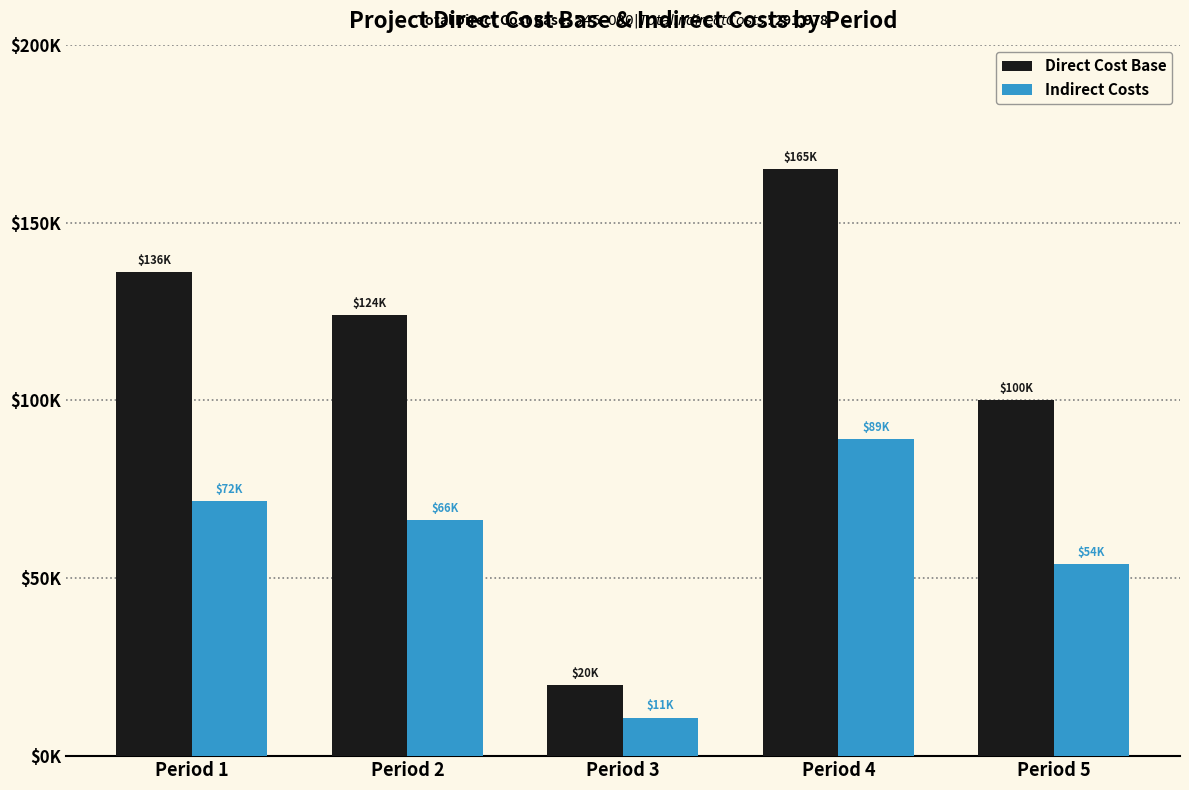

What is the approximate value of Direct Cost Base at Period 4?

165000.0